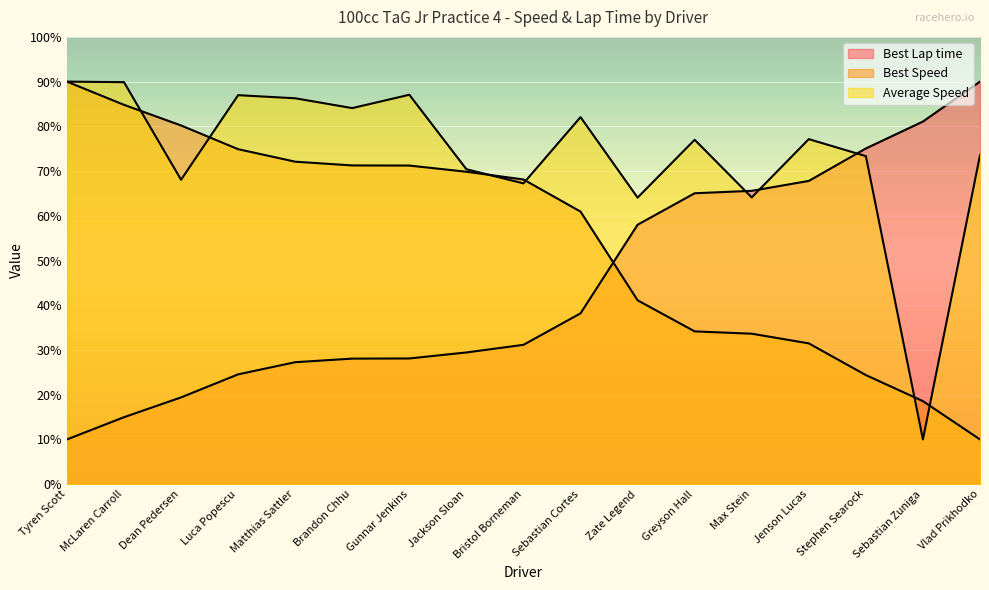

What are all the series names shown in the legend?

Best Lap time, Best Speed, Average Speed